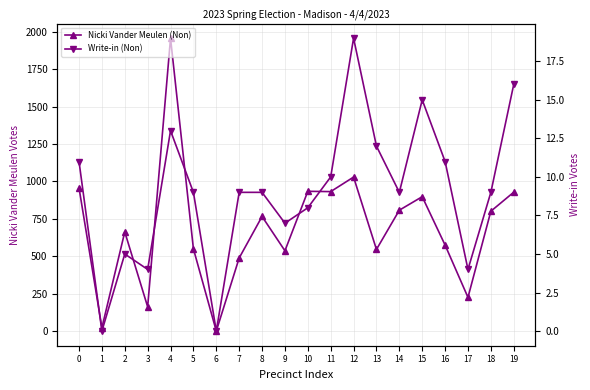

Which category has the highest value in the Nicki Vander Meulen (Non) series?

4